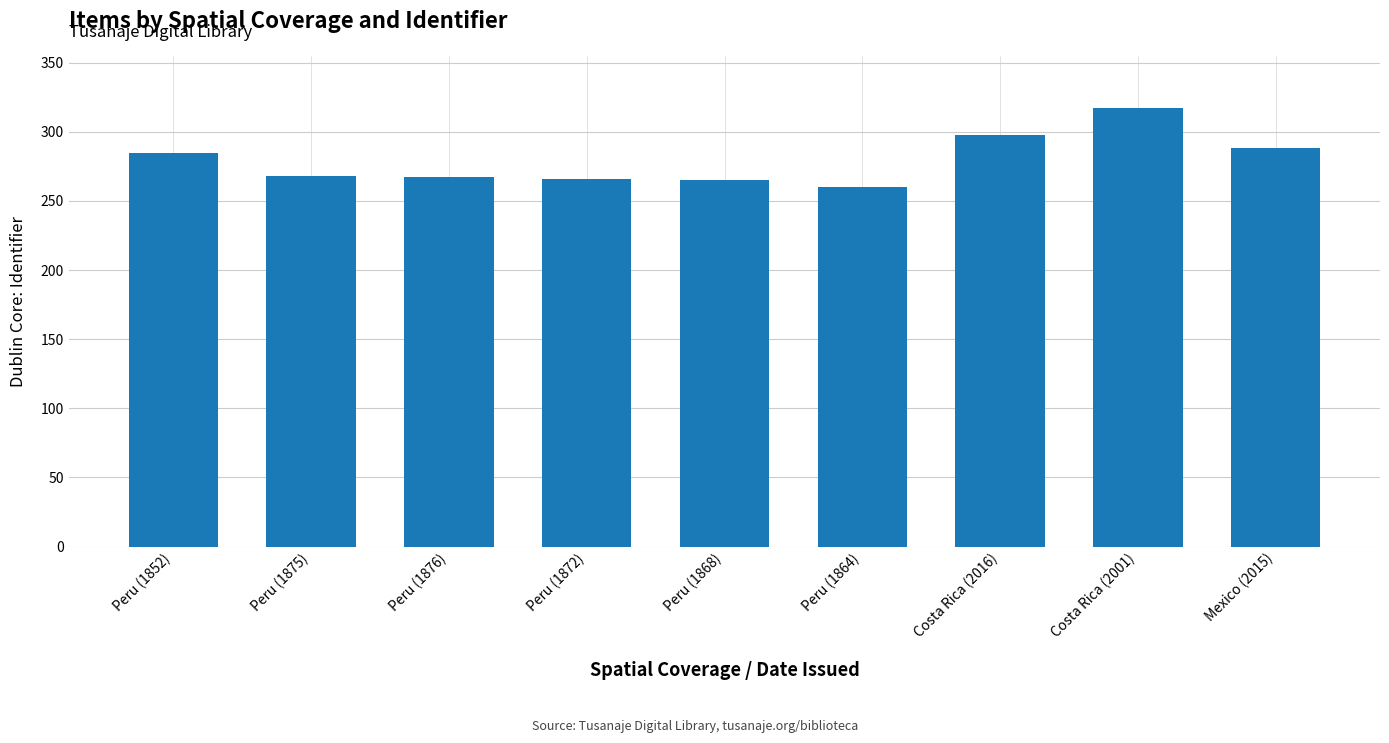

What is the change in value from Peru (1872) to Peru (1868)?

-1